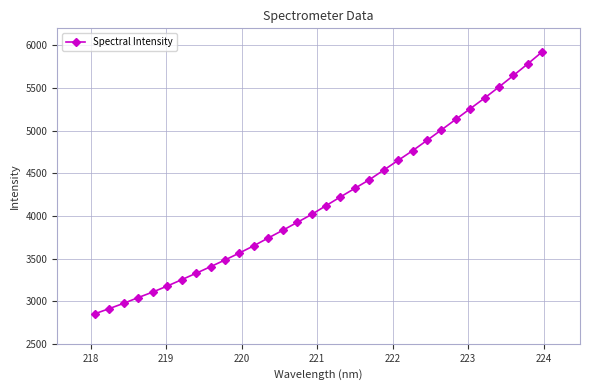

What is the sum of all values?

133841.3